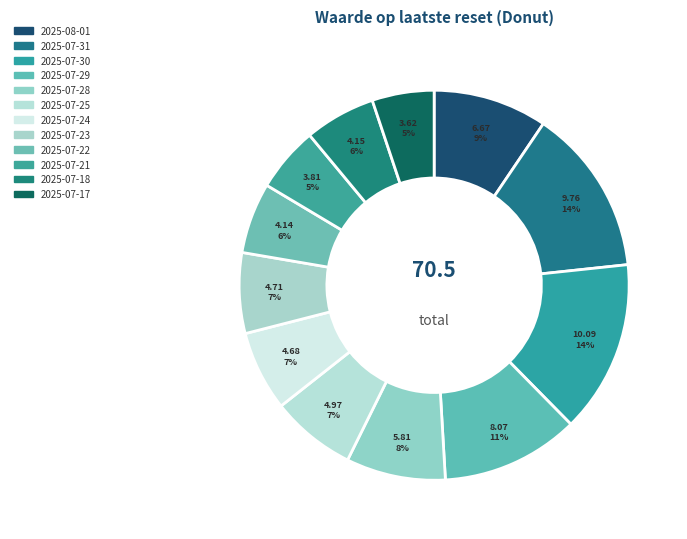

Combined, what portion of the pie is 2025-07-29 and 2025-07-25?

18.5%